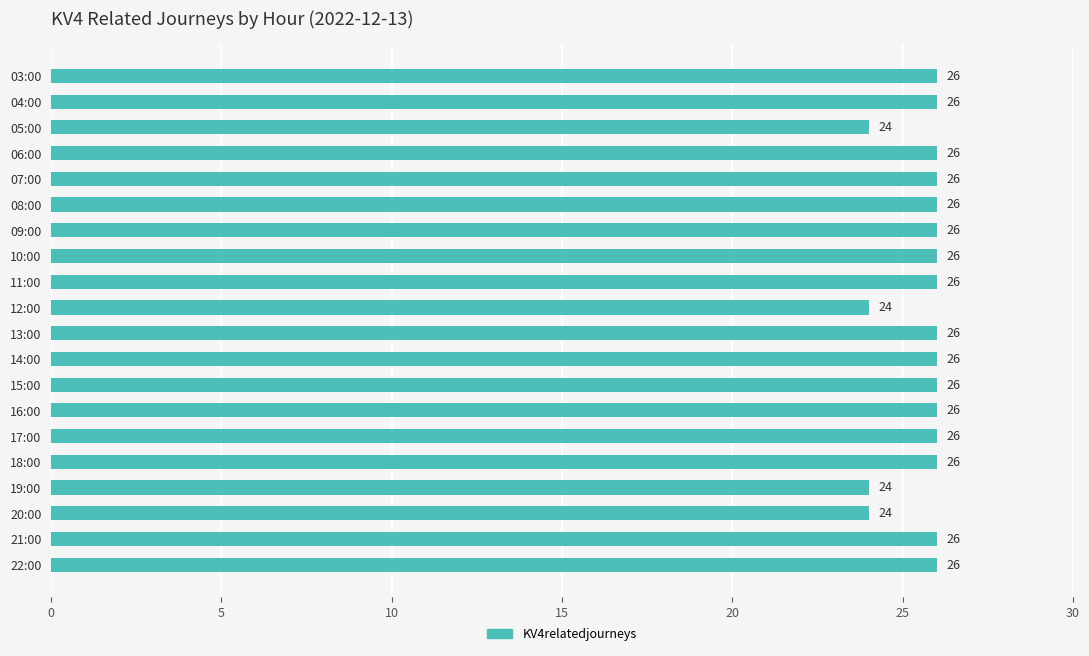

What position from the bottom is 15:00?

8